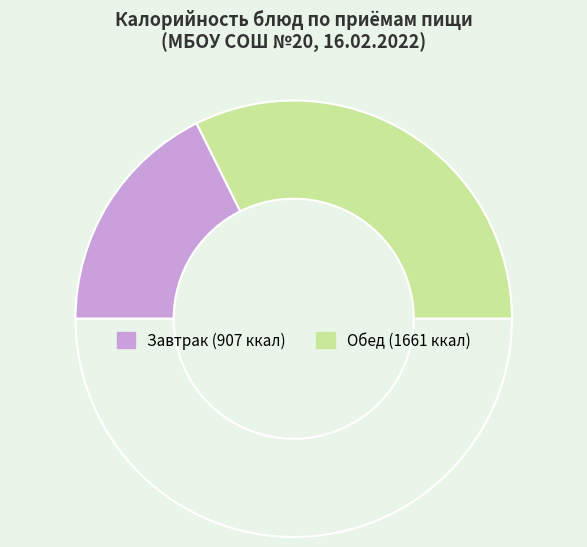

Count the number of slices in the pie.

3